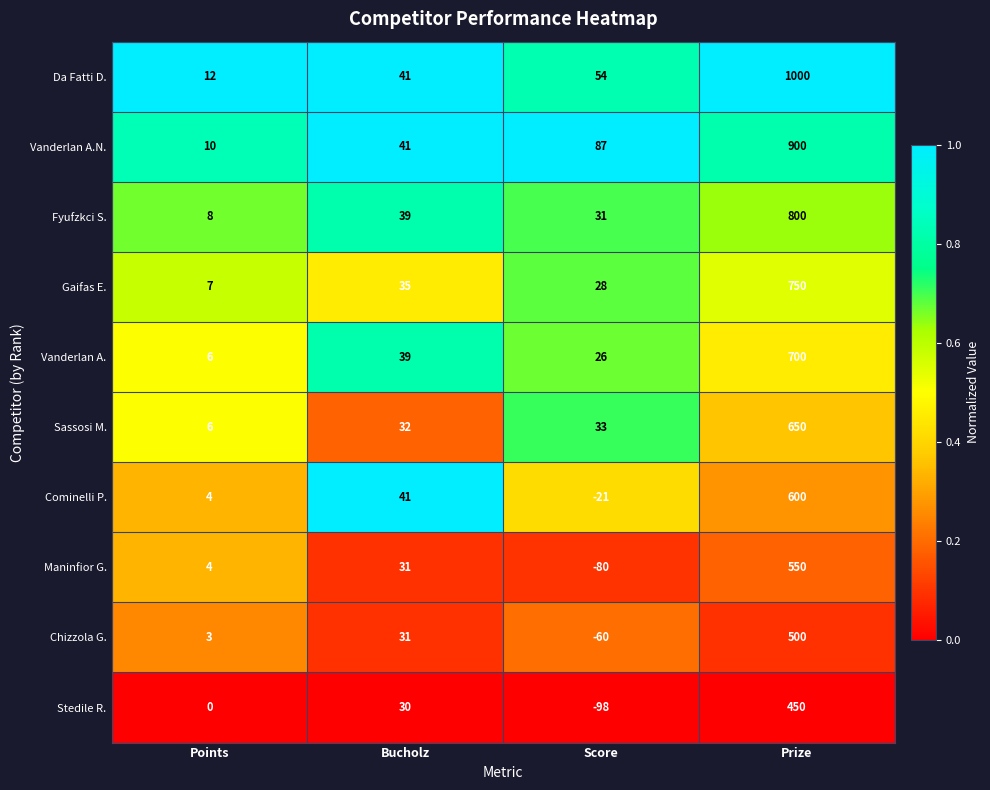

Is the value of Chizzola G. at Bucholz greater than the value of Cominelli P. at Score?

Yes